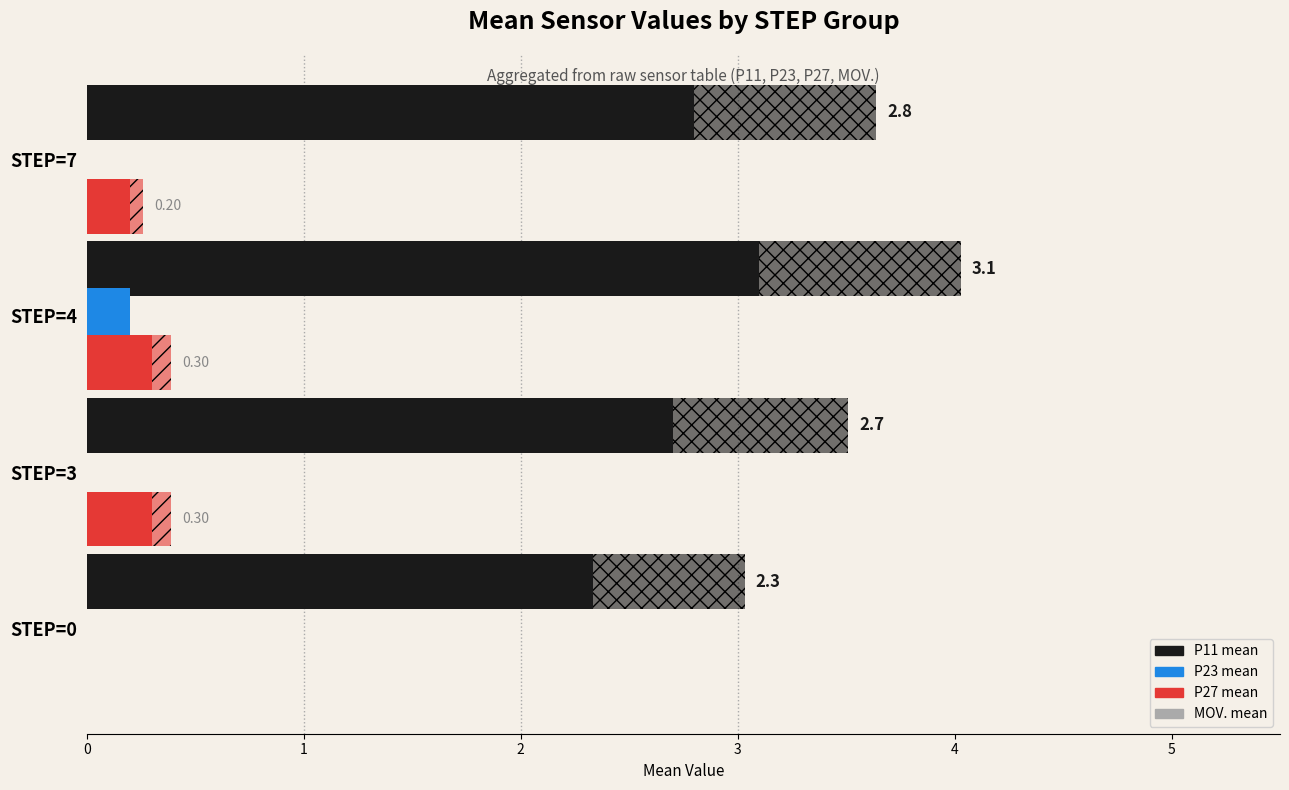

What is the value of the P11 mean bar at the 1st from the left?

2.3